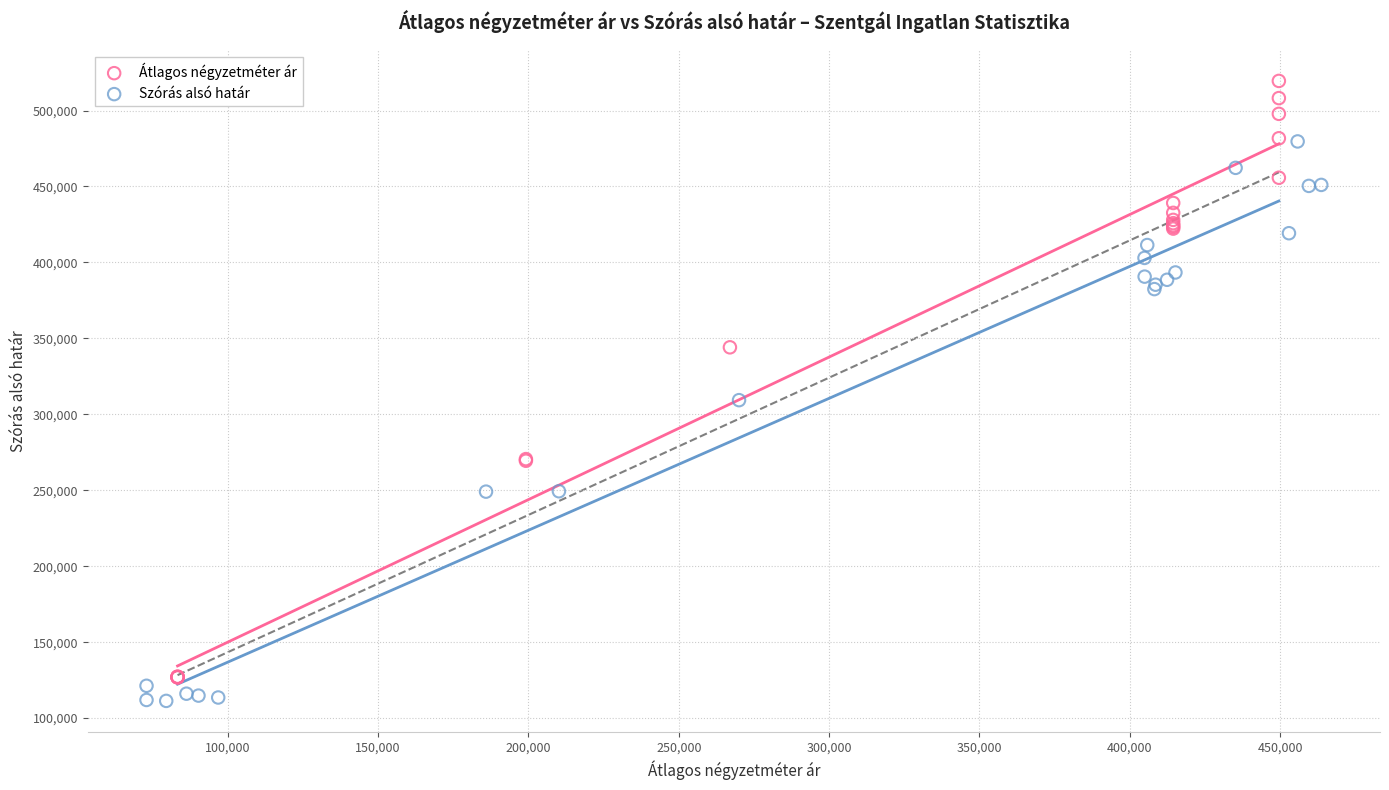

Which series contains the highest Y value?

Átlagos négyzetméter ár